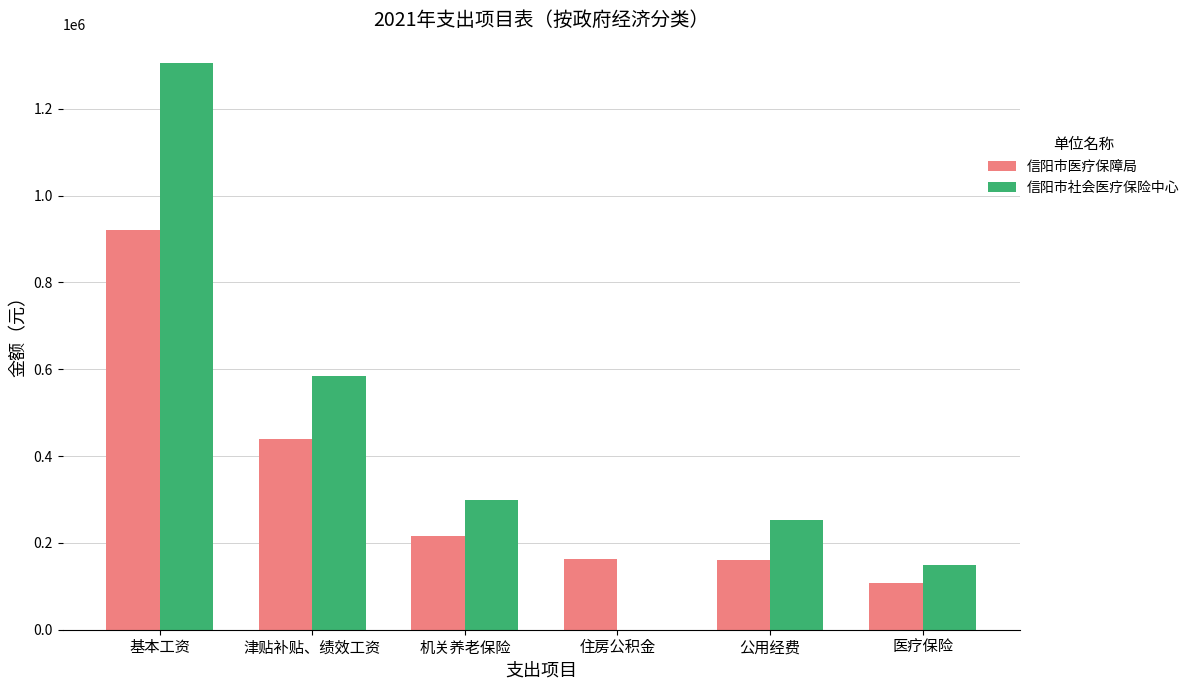

Which series changed the most between 津贴补贴、绩效工资 and 医疗保险?

信阳市社会医疗保险中心